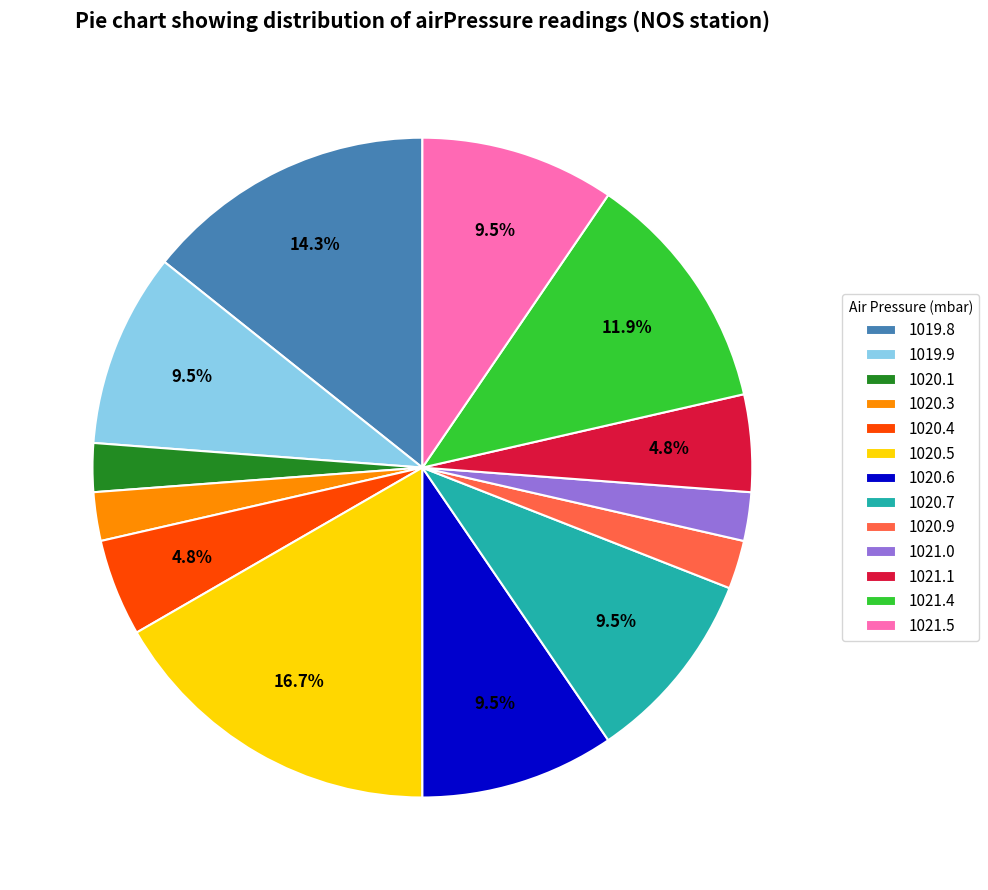

Count the number of slices in the pie.

13